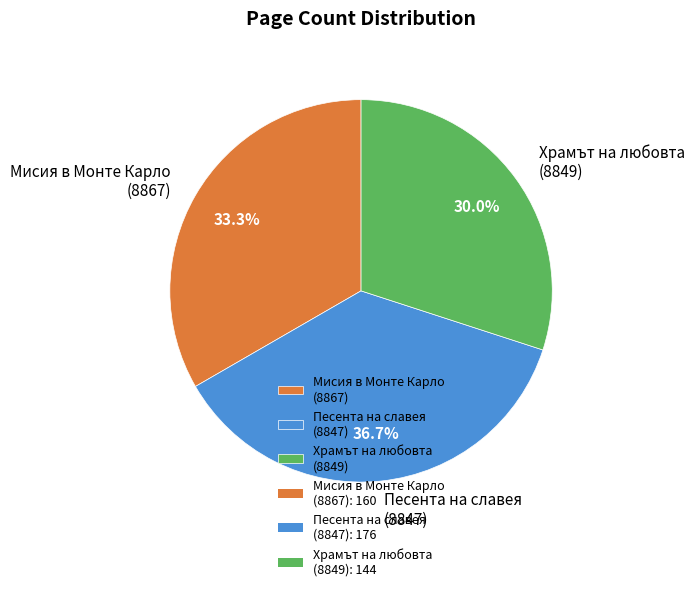

Approximately how many times larger is the value at Песента на славея (8847) compared to Мисия в Монте Карло (8867)?

1.1